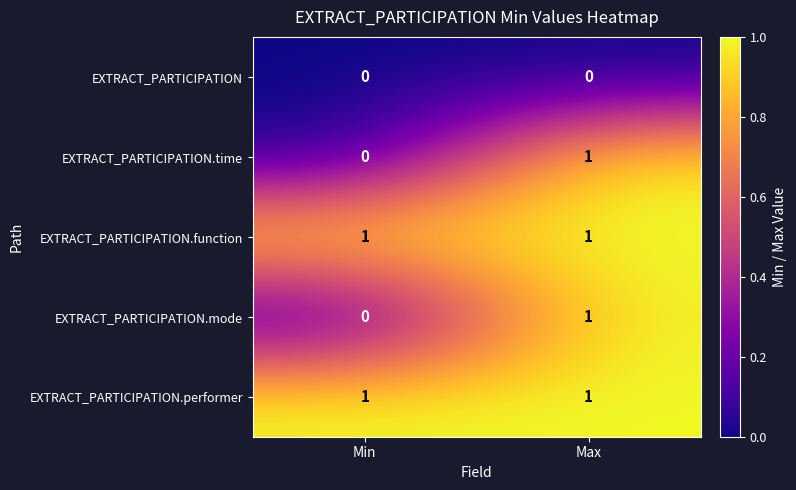

True or false: EXTRACT_PARTICIPATION.time has a value of 0 at Min.

True